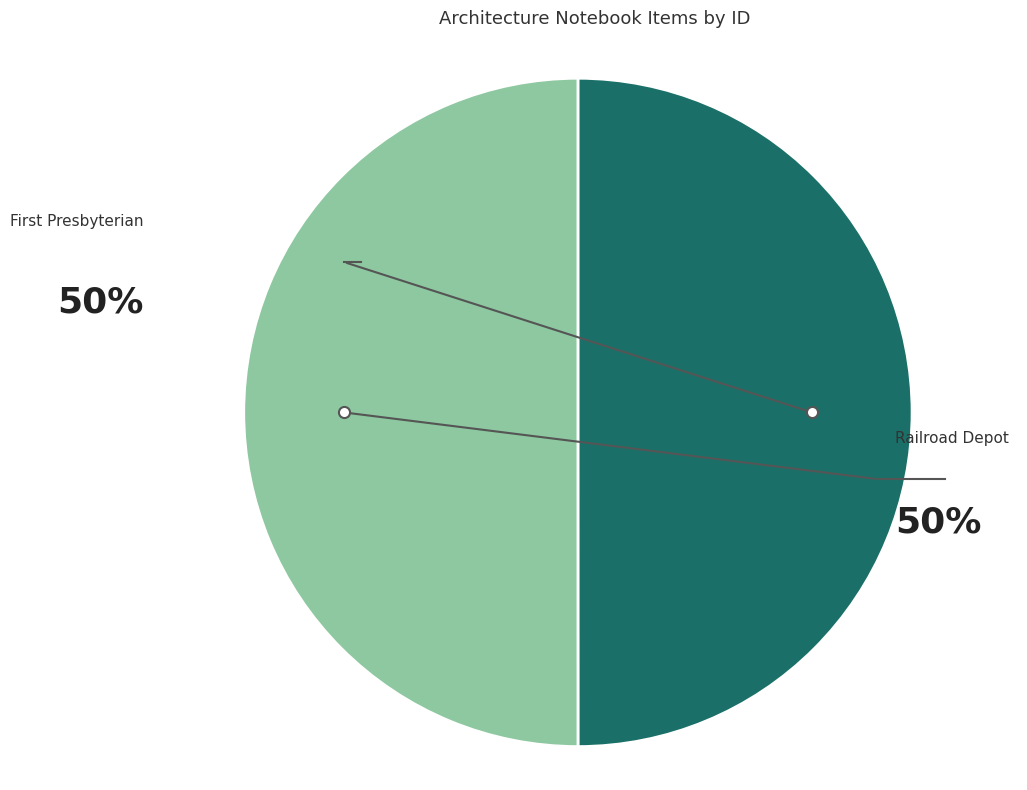

To the nearest percent, what is the average slice percentage?

50%